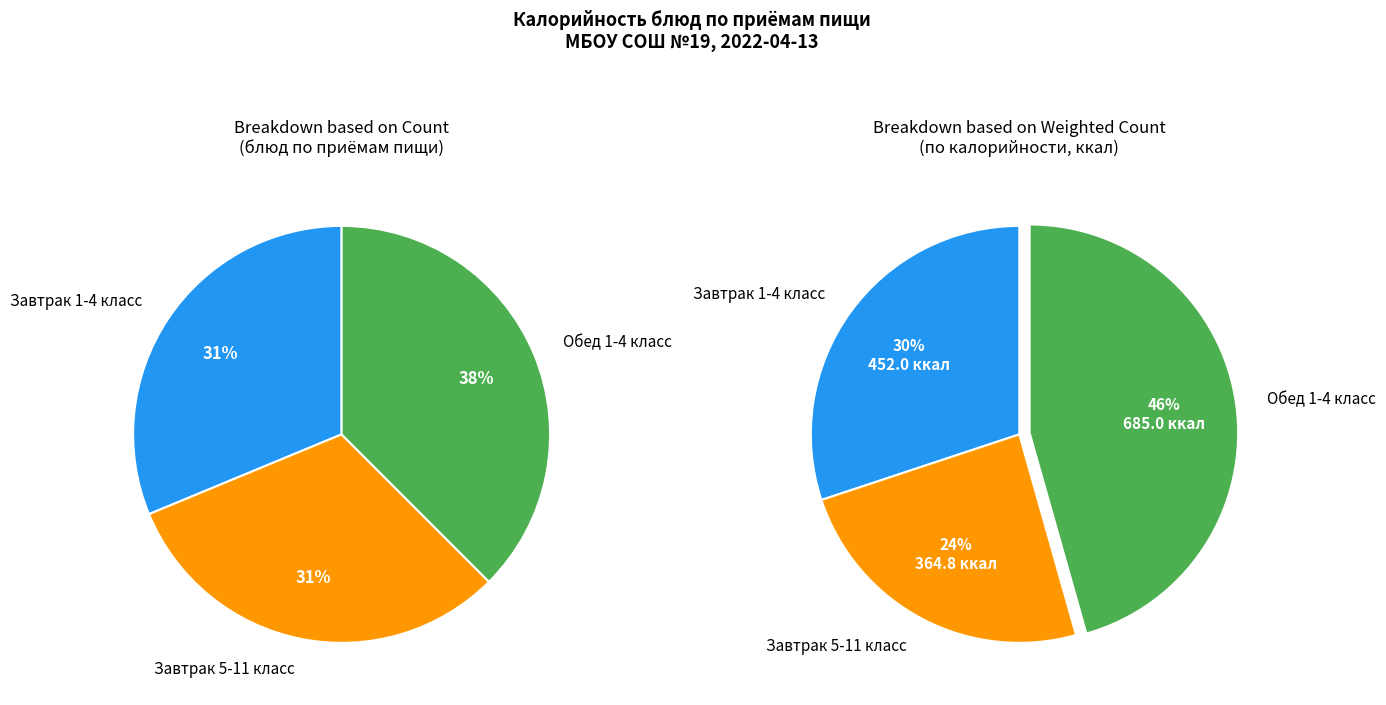

Does хлеб ржаной (завтрак 1-4) represent more than half of the total?

No